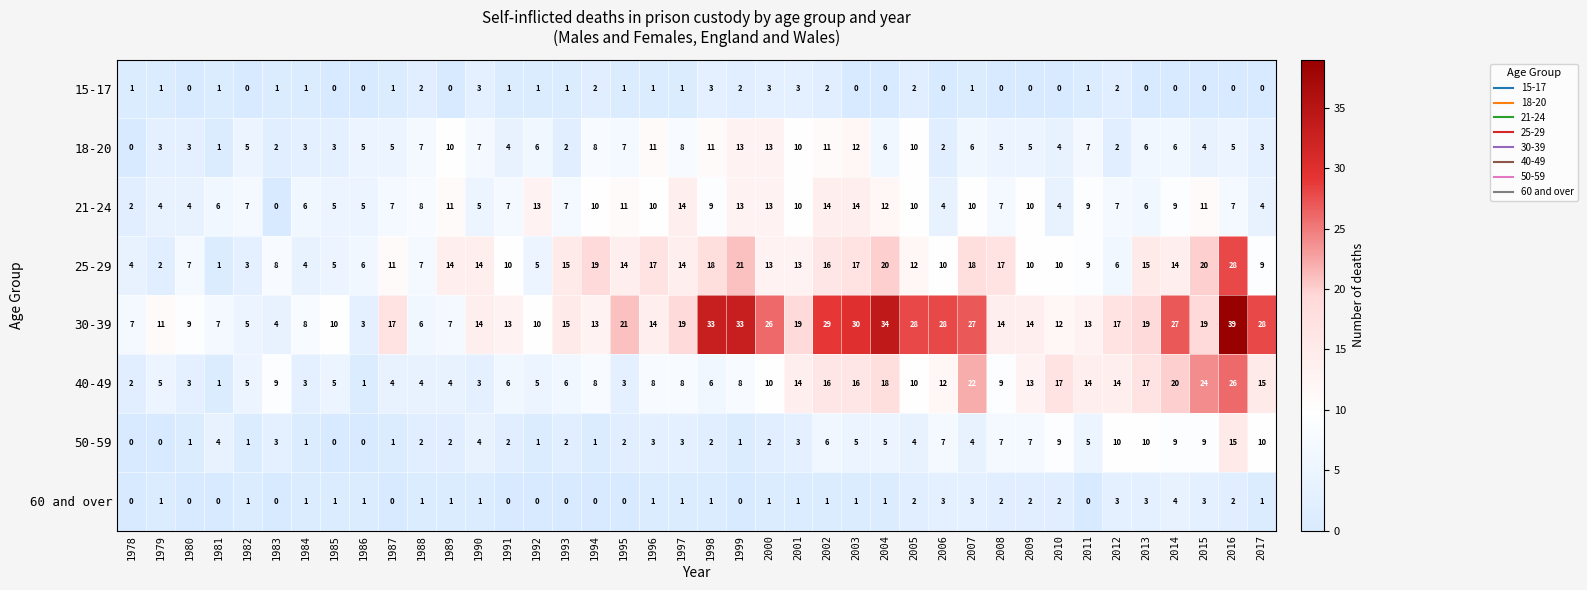

Which category has the highest value across all series?

2016